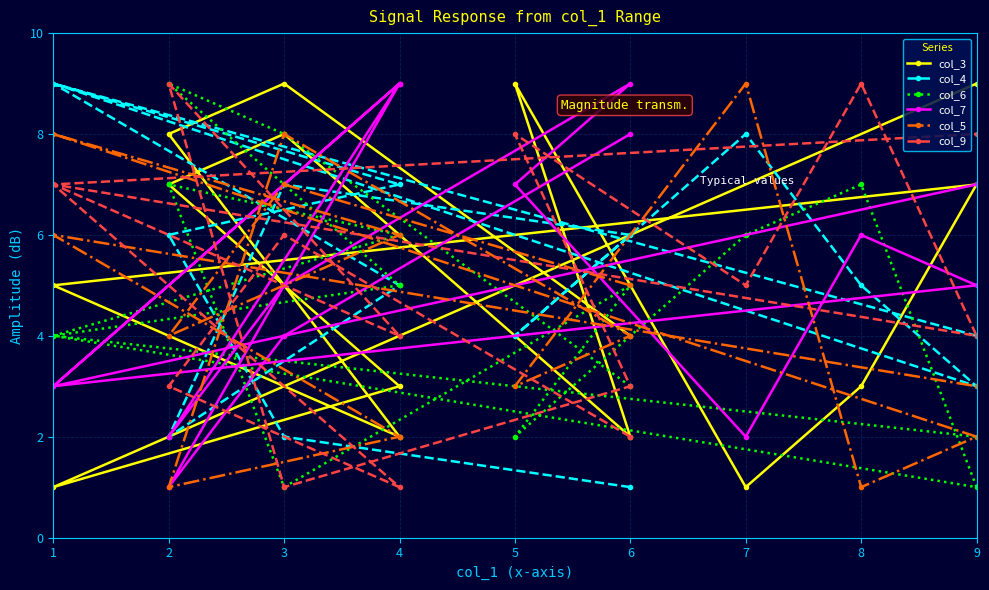

What are all the series names shown in the legend?

col_3, col_4, col_6, col_7, col_5, col_9